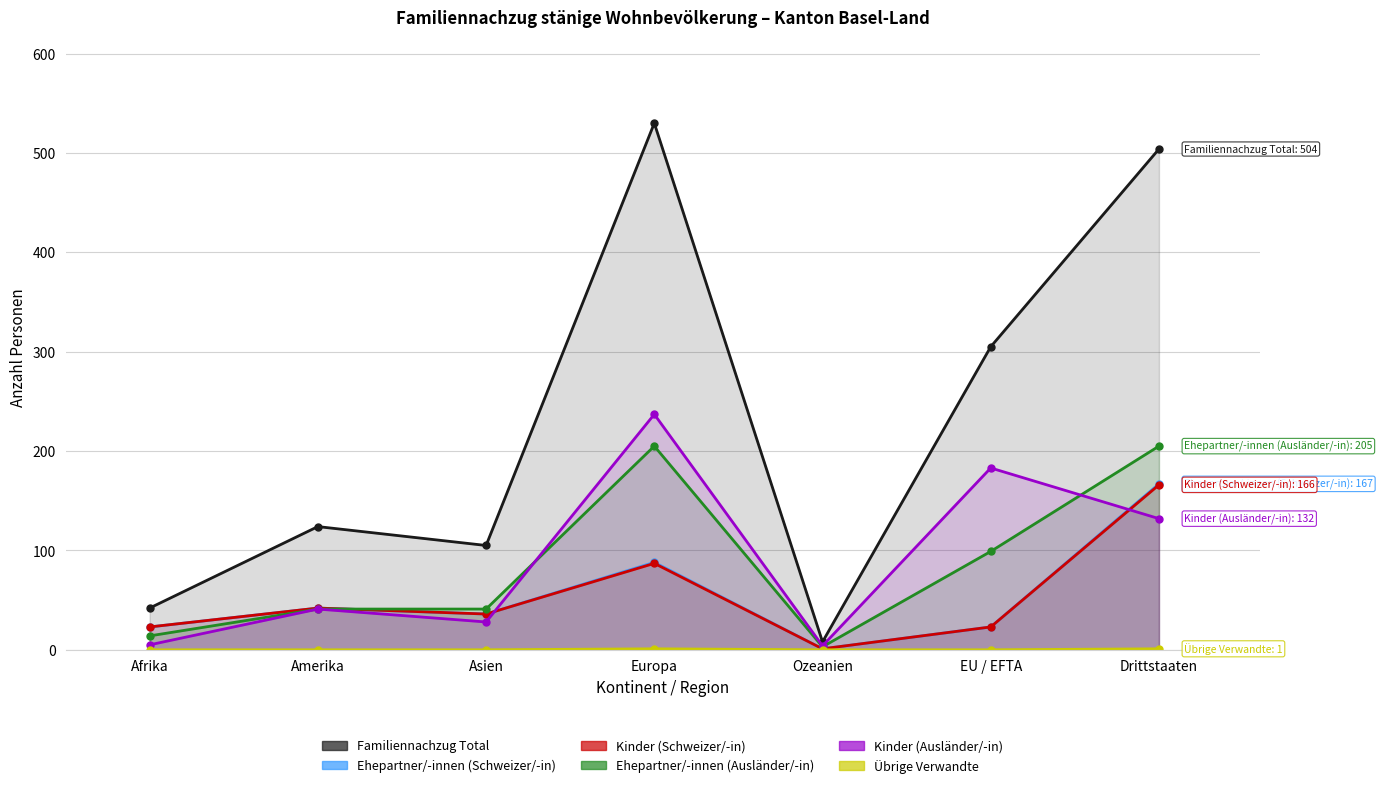

Rank the series by their maximum value, from lowest to highest.

Übrige Verwandte, Kinder (Schweizer/-in), Ehepartner/-innen (Schweizer/-in), Ehepartner/-innen (Ausländer/-in), Kinder (Ausländer/-in), Familiennachzug Total